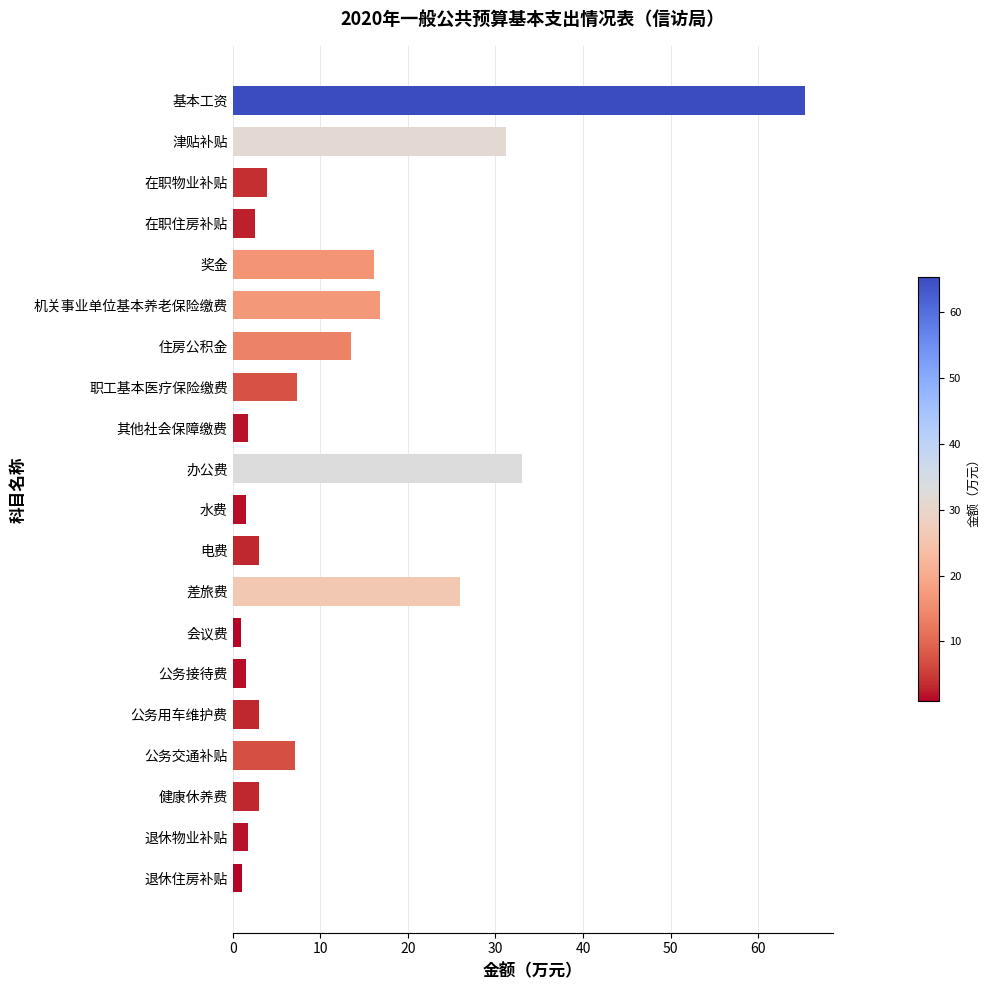

True or false: the data shows 1.5 at 公务接待费.

True